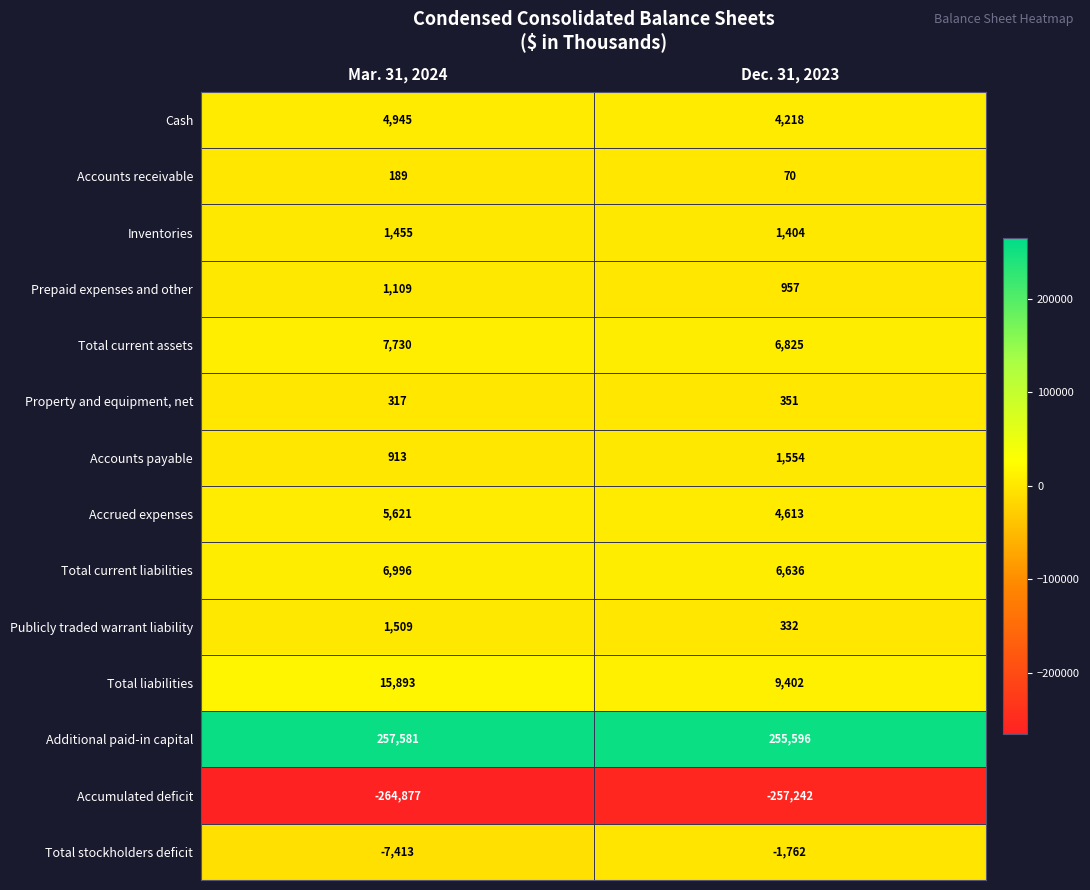

True or false: Total current assets has a value of 2306 at Mar. 31, 2024.

False